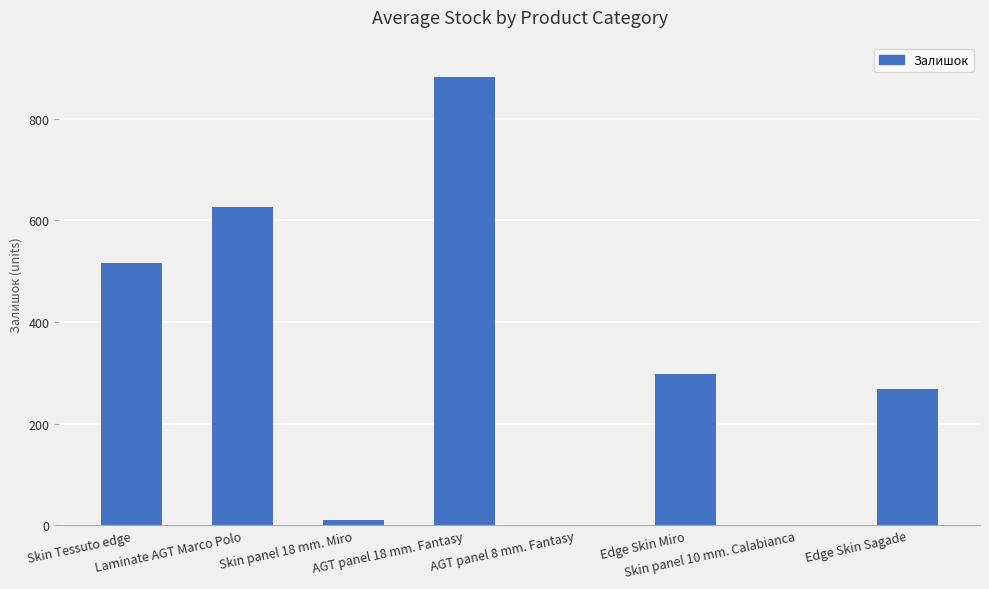

Does the chart contain stacked bars?

No